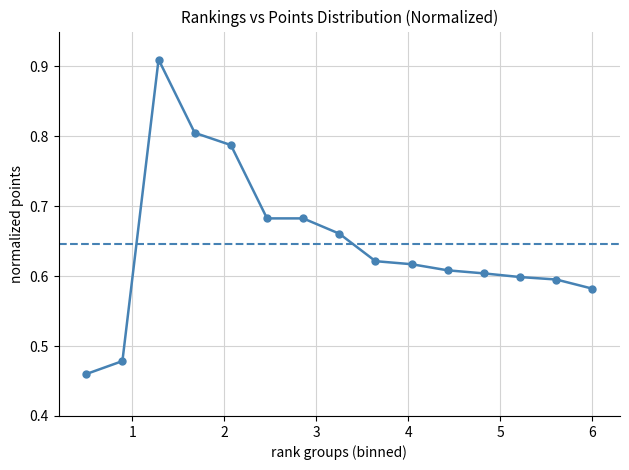

What is the difference between the second highest and second lowest values?

0.3